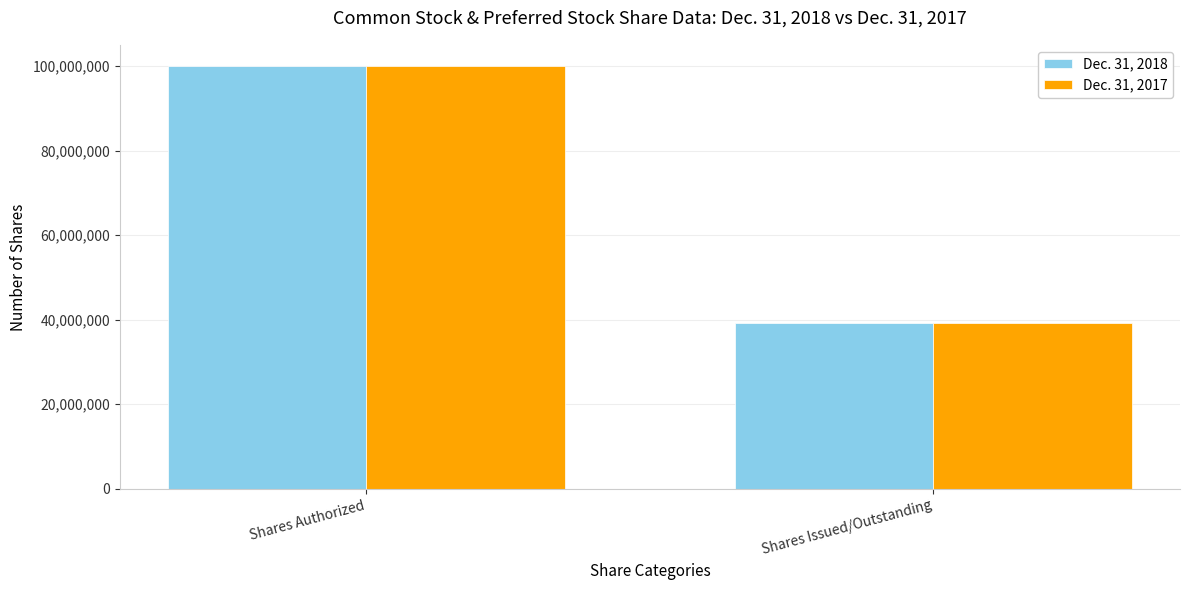

What is the label of the 2nd bar from the left?

Shares Issued/Outstanding